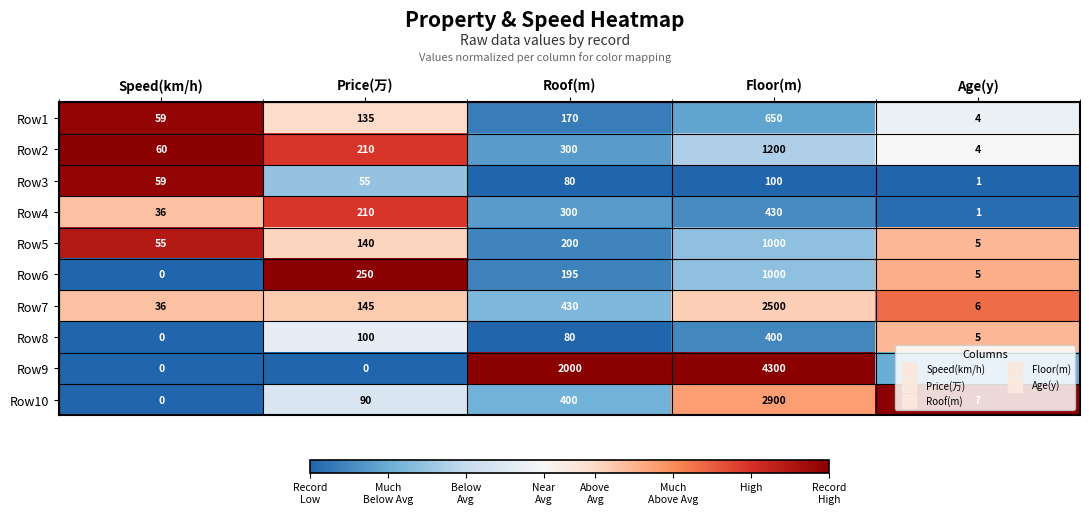

How many categories are shown in the chart?

5